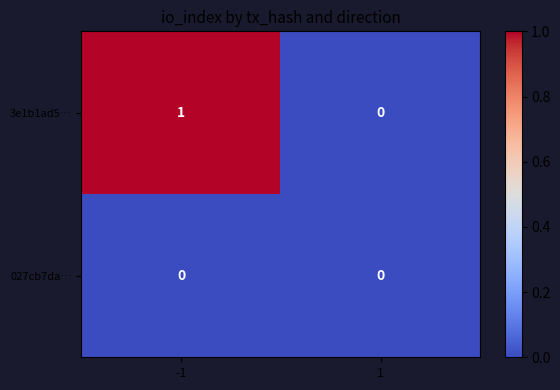

True or false: 3e1b1ad5… has a value of 1 at -1.

True